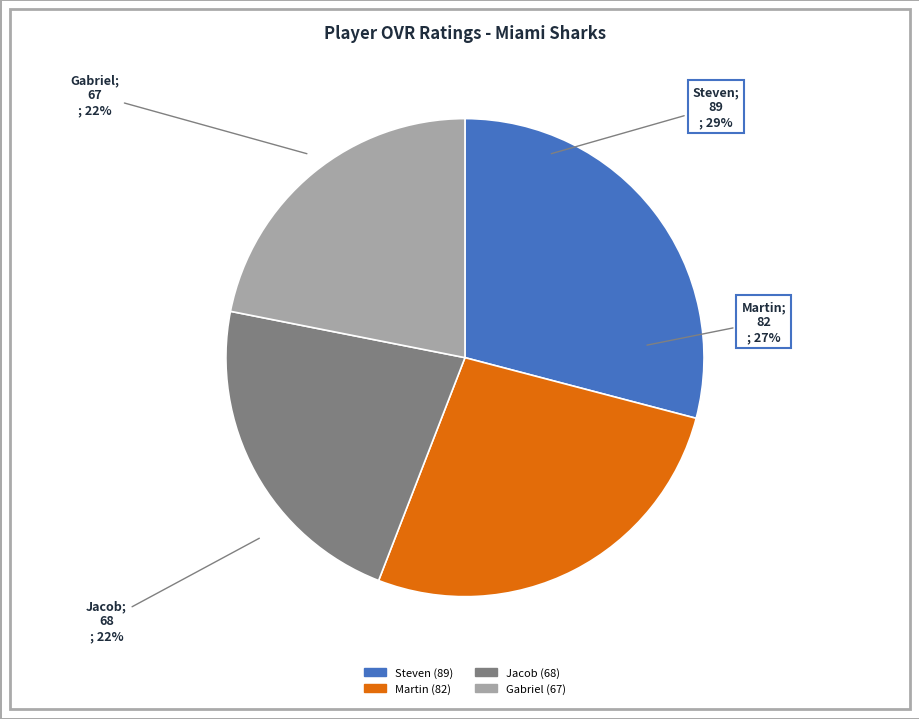

To the nearest percent, what portion does Martin represent?

27%